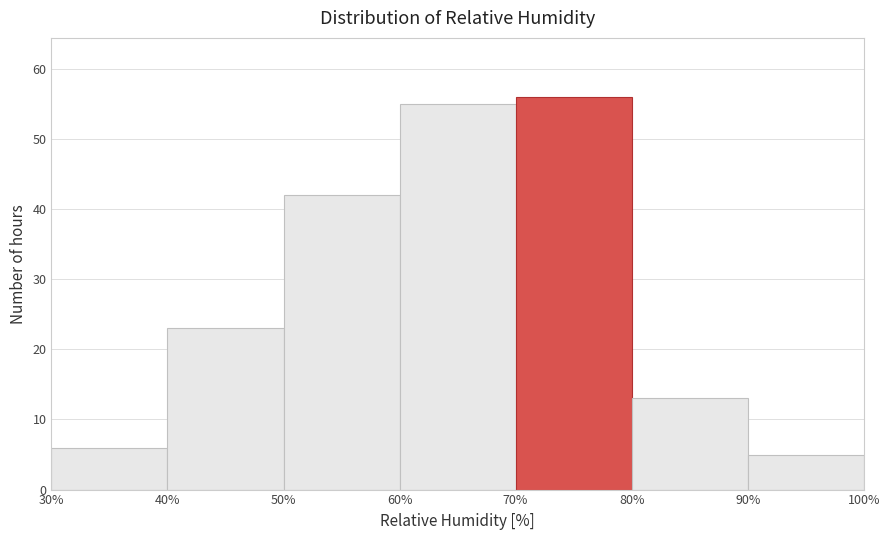

Over which range of the x-axis is the bar tallest?

70% to 80%